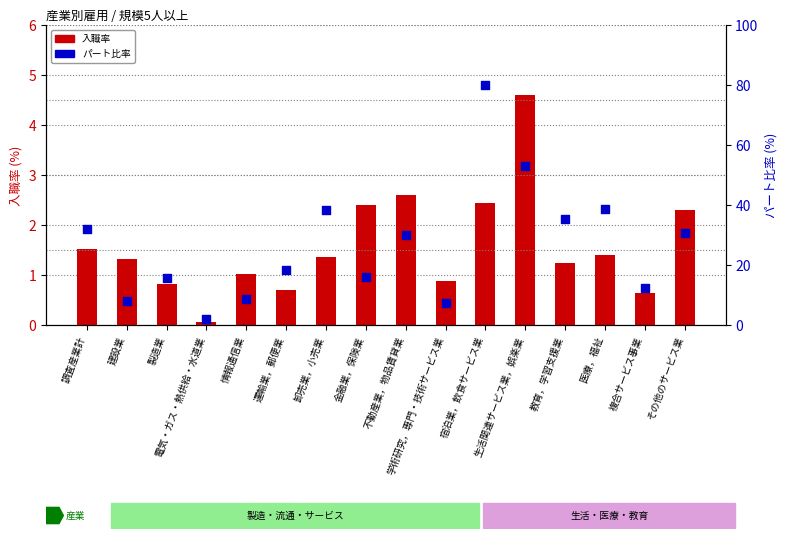

Which series has the largest total across all categories?

パート比率